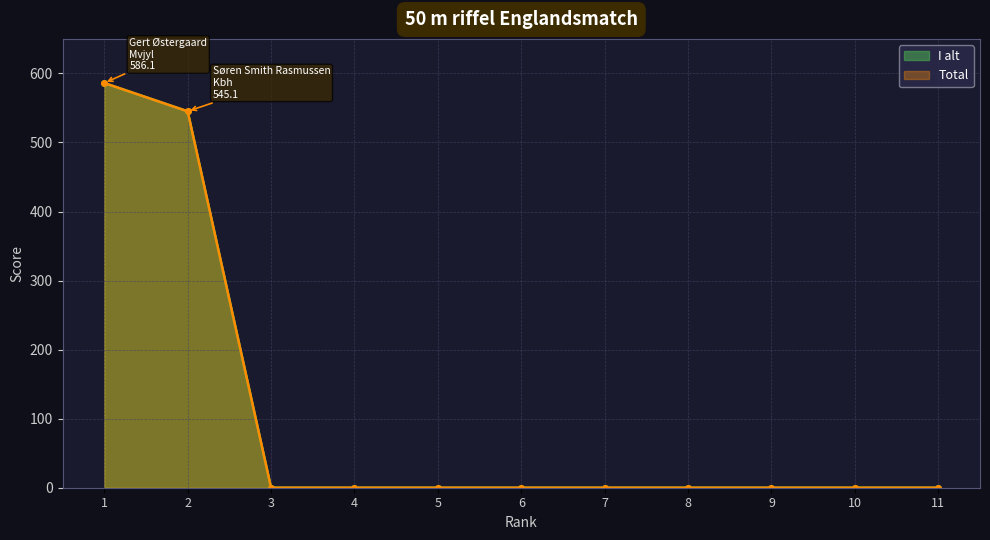

What are all the series names shown in the legend?

I alt, Total